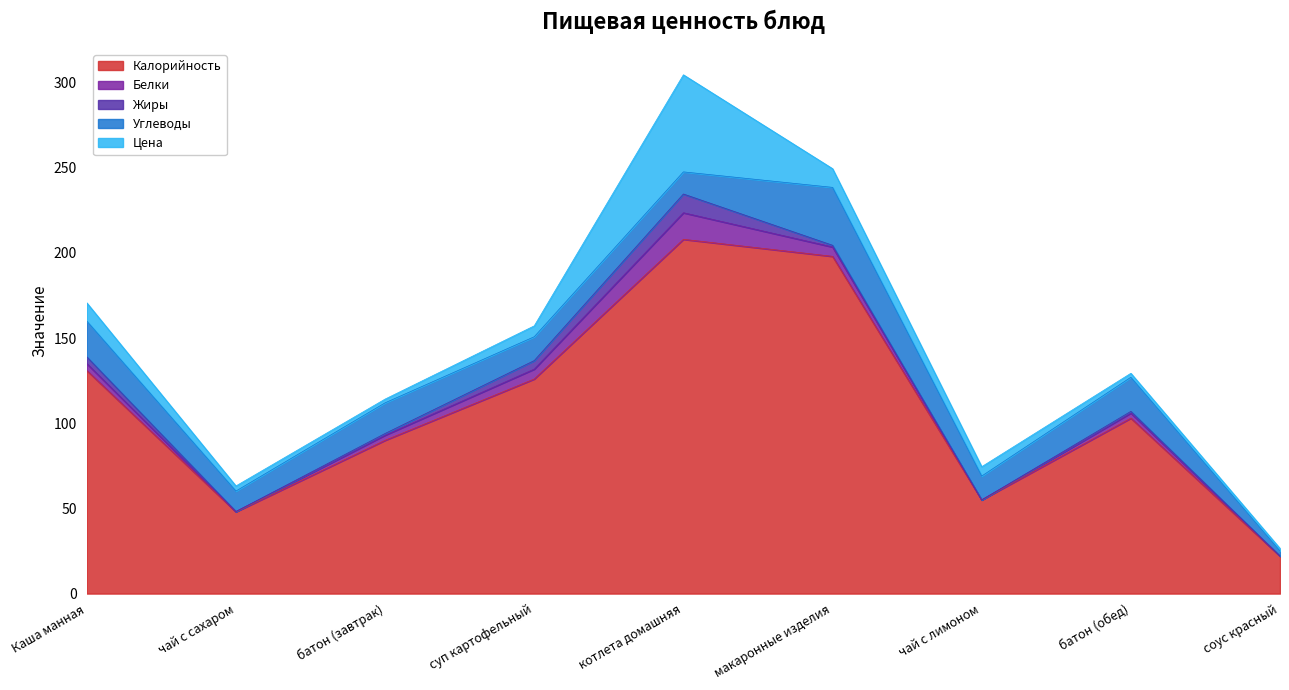

How many interior local peaks does the Белки series have?

2